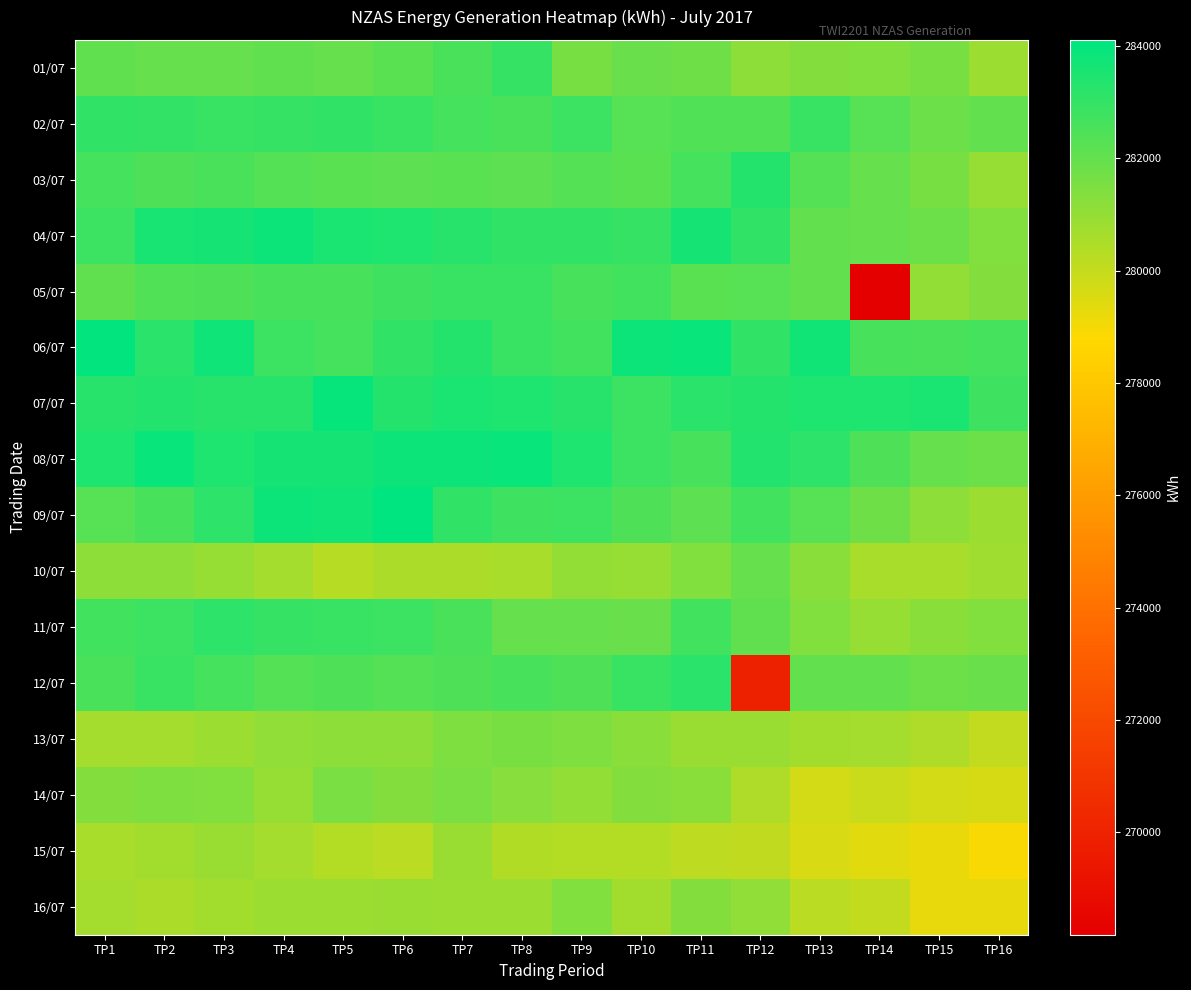

Reading left to right, what are all the values shown in this chart?

01/07: TP1=282096	TP2=281951	TP3=281954	TP4=282072	TP5=281946	TP6=282182	TP7=282515	TP8=282940	TP9=281614	TP10=281877	TP11=281769	TP12=281163	TP13=281319	TP14=281421	TP15=281593	TP16=280822
02/07: TP1=283085	TP2=283048	TP3=282911	TP4=282936	TP5=283082	TP6=282902	TP7=282659	TP8=282549	TP9=282845	TP10=282256	TP11=282402	TP12=282415	TP13=282877	TP14=282300	TP15=281847	TP16=282017
03/07: TP1=282667	TP2=282487	TP3=282527	TP4=282330	TP5=282205	TP6=282117	TP7=282218	TP8=282144	TP9=282318	TP10=282235	TP11=282637	TP12=283311	TP13=282310	TP14=281980	TP15=281611	TP16=280939
04/07: TP1=282823	TP2=283565	TP3=283627	TP4=283821	TP5=283516	TP6=283457	TP7=283296	TP8=283059	TP9=283098	TP10=282935	TP11=283660	TP12=283069	TP13=282024	TP14=281991	TP15=281822	TP16=281398
05/07: TP1=282057	TP2=282371	TP3=282467	TP4=282596	TP5=282574	TP6=282764	TP7=282895	TP8=282872	TP9=282558	TP10=282704	TP11=282194	TP12=282275	TP13=282047	TP14=268178	TP15=281010	TP16=281367
06/07: TP1=284013	TP2=283196	TP3=283735	TP4=282805	TP5=282647	TP6=283052	TP7=283308	TP8=282898	TP9=282724	TP10=283841	TP11=283914	TP12=283094	TP13=283675	TP14=282604	TP15=282508	TP16=282622
07/07: TP1=283279	TP2=283407	TP3=283288	TP4=283285	TP5=283968	TP6=283352	TP7=283494	TP8=283484	TP9=283264	TP10=282829	TP11=283218	TP12=283325	TP13=283445	TP14=283445	TP15=283528	TP16=282771
08/07: TP1=283425	TP2=283916	TP3=283426	TP4=283625	TP5=283645	TP6=283847	TP7=283833	TP8=283910	TP9=283467	TP10=282807	TP11=282580	TP12=283377	TP13=283119	TP14=282441	TP15=281960	TP16=281852
09/07: TP1=282280	TP2=282608	TP3=283144	TP4=283818	TP5=283747	TP6=284108	TP7=283080	TP8=282799	TP9=282861	TP10=282465	TP11=282126	TP12=282718	TP13=282268	TP14=281780	TP15=281161	TP16=280845
10/07: TP1=281174	TP2=281135	TP3=280944	TP4=280643	TP5=280280	TP6=280540	TP7=280524	TP8=280604	TP9=281054	TP10=280967	TP11=281380	TP12=281944	TP13=281207	TP14=280565	TP15=280580	TP16=280765
11/07: TP1=282732	TP2=282856	TP3=283154	TP4=282928	TP5=282908	TP6=282854	TP7=282543	TP8=281989	TP9=281988	TP10=281904	TP11=282710	TP12=282100	TP13=281405	TP14=280935	TP15=281224	TP16=281429
12/07: TP1=282541	TP2=282912	TP3=282673	TP4=282343	TP5=282464	TP6=282354	TP7=282457	TP8=282583	TP9=282471	TP10=282885	TP11=283211	TP12=269950	TP13=282041	TP14=282048	TP15=281807	TP16=281922
13/07: TP1=280658	TP2=280644	TP3=280854	TP4=281064	TP5=281144	TP6=281154	TP7=281450	TP8=281602	TP9=281448	TP10=281194	TP11=280889	TP12=280875	TP13=280706	TP14=280668	TP15=280494	TP16=280025
14/07: TP1=281347	TP2=281465	TP3=281427	TP4=280975	TP5=281495	TP6=281363	TP7=281530	TP8=281264	TP9=281010	TP10=281312	TP11=281206	TP12=280478	TP13=279731	TP14=279923	TP15=279710	TP16=279677
15/07: TP1=280612	TP2=280737	TP3=280930	TP4=280624	TP5=280353	TP6=280227	TP7=280926	TP8=280399	TP9=280322	TP10=280331	TP11=280157	TP12=280094	TP13=279626	TP14=279382	TP15=279231	TP16=278936
16/07: TP1=280645	TP2=280546	TP3=280695	TP4=280810	TP5=280852	TP6=280903	TP7=280841	TP8=280868	TP9=281409	TP10=280698	TP11=281328	TP12=281092	TP13=280224	TP14=280022	TP15=279285	TP16=279262